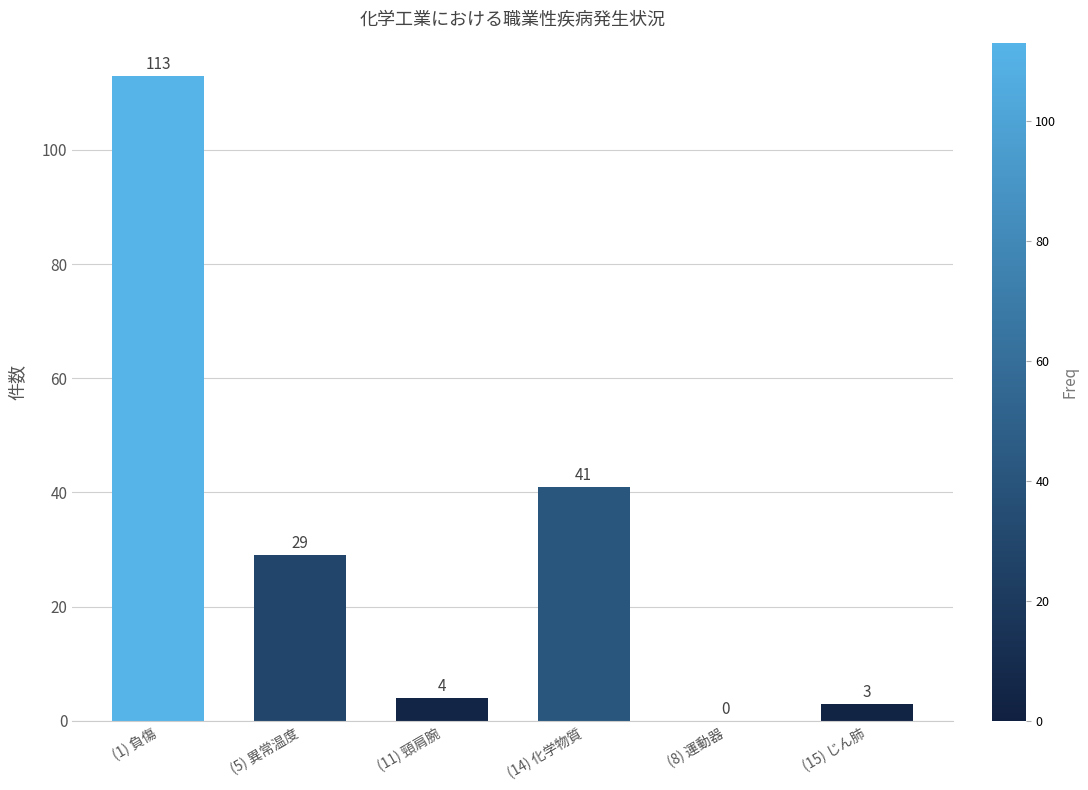

Are the bars grouped side by side (vs. stacked)?

No